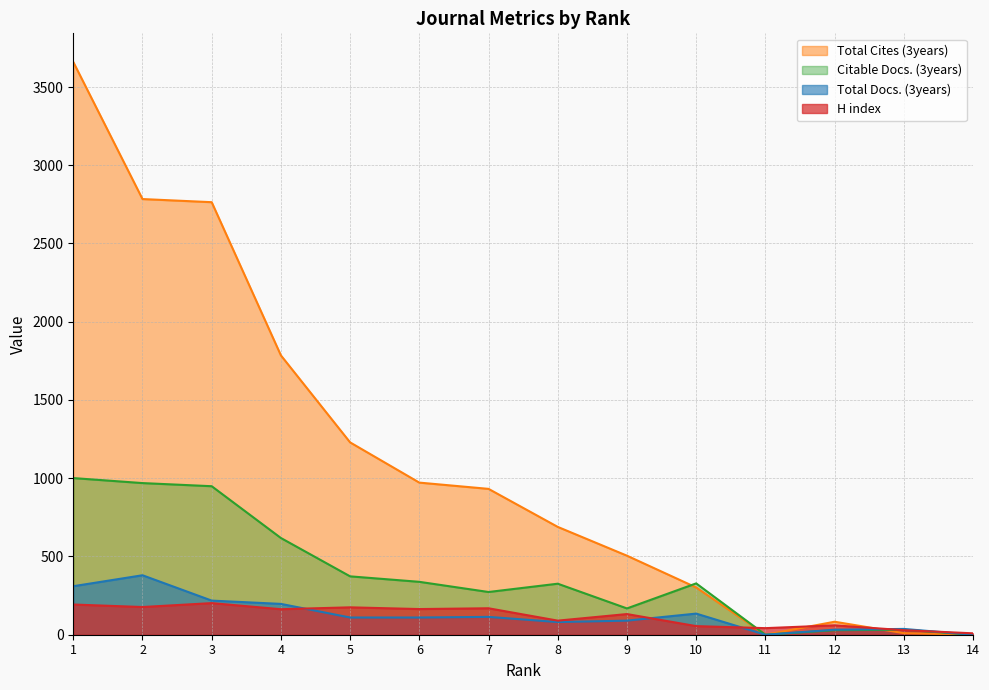

At which label does Total Docs. (3years) reach its peak?

2